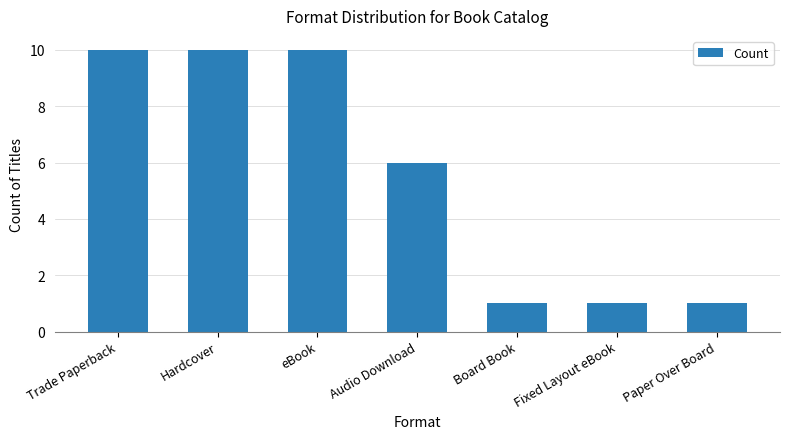

What is the change in value from Trade Paperback to Audio Download?

-4